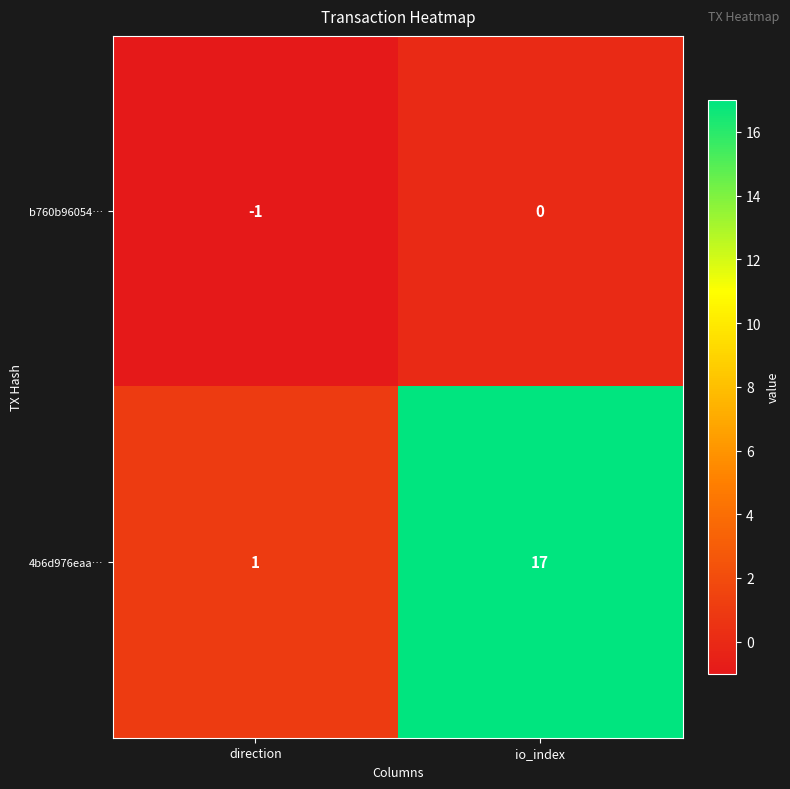

At how many categories does at least one series exceed 2?

1